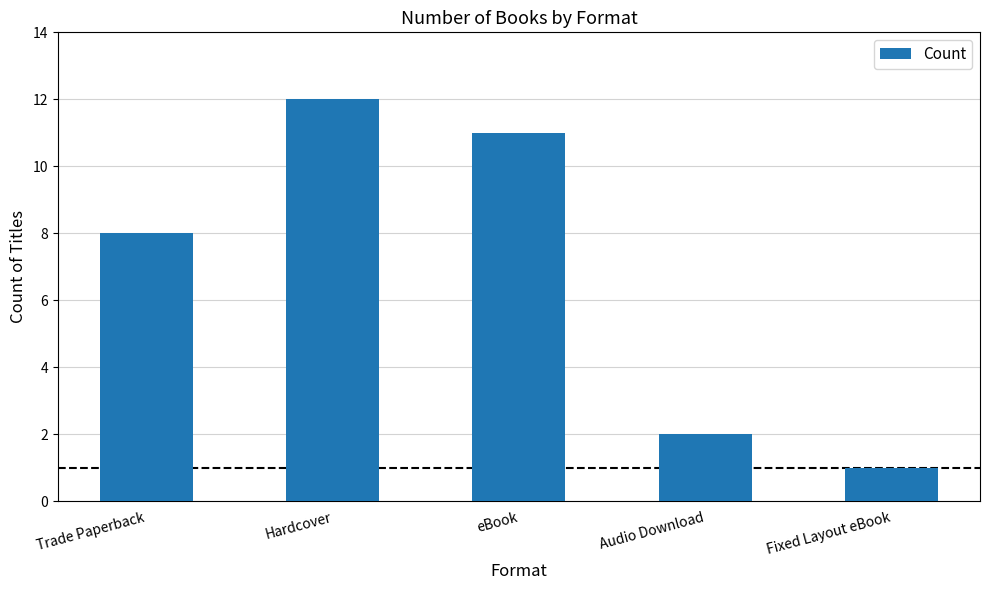

Rank the categories by value from lowest to highest.

Fixed Layout eBook, Audio Download, Trade Paperback, eBook, Hardcover